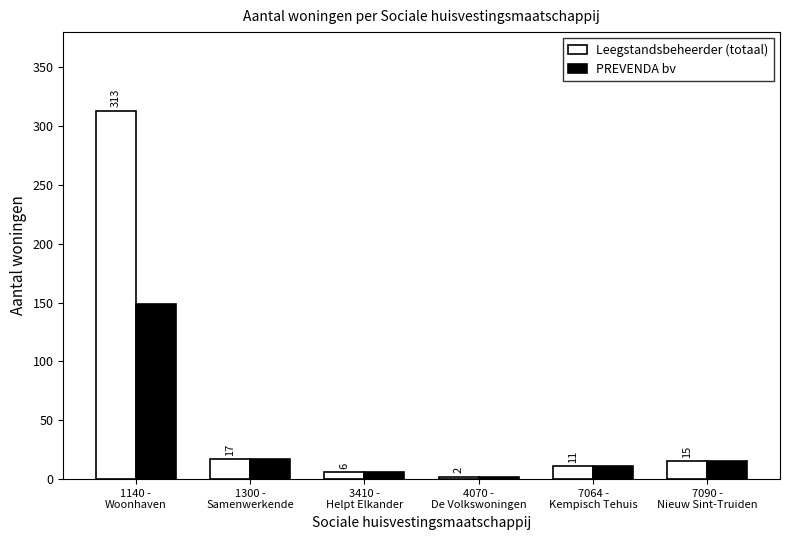

What is the greatest value displayed?

313